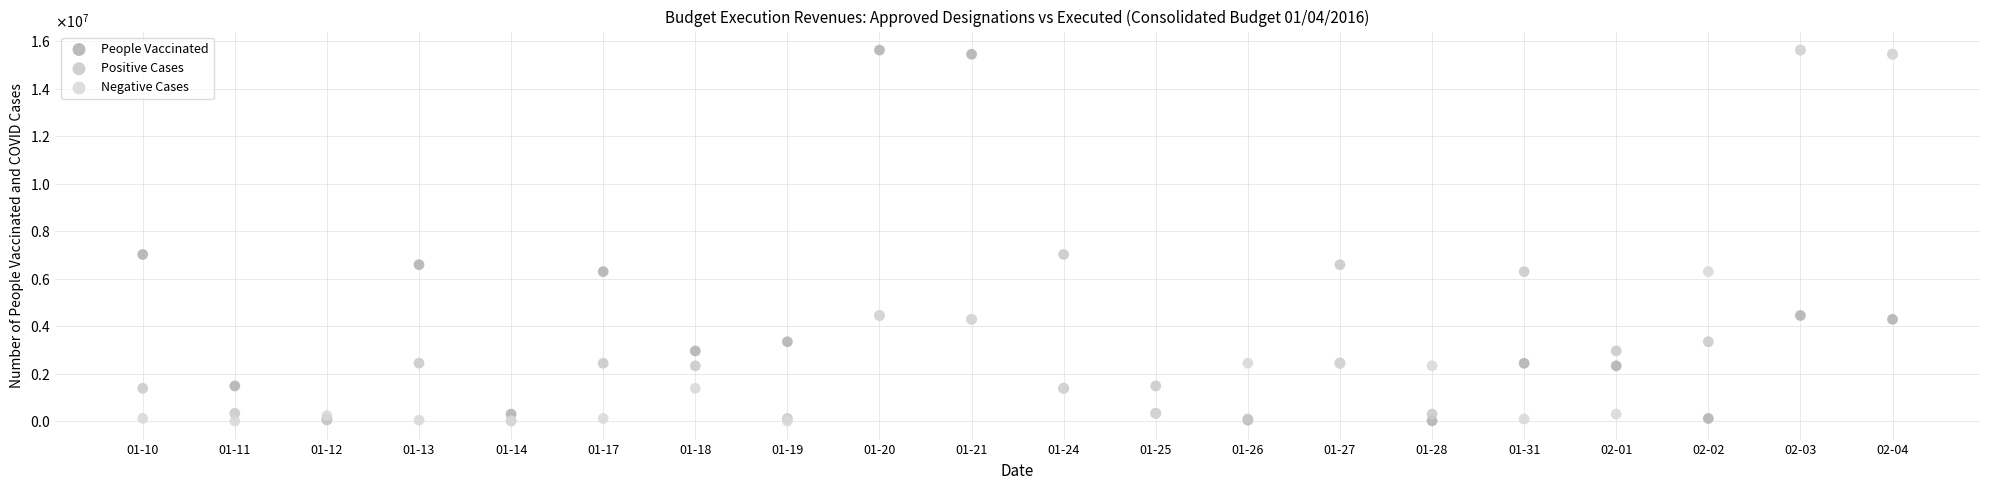

What are all the series names shown in the legend?

People Vaccinated, Positive Cases, Negative Cases